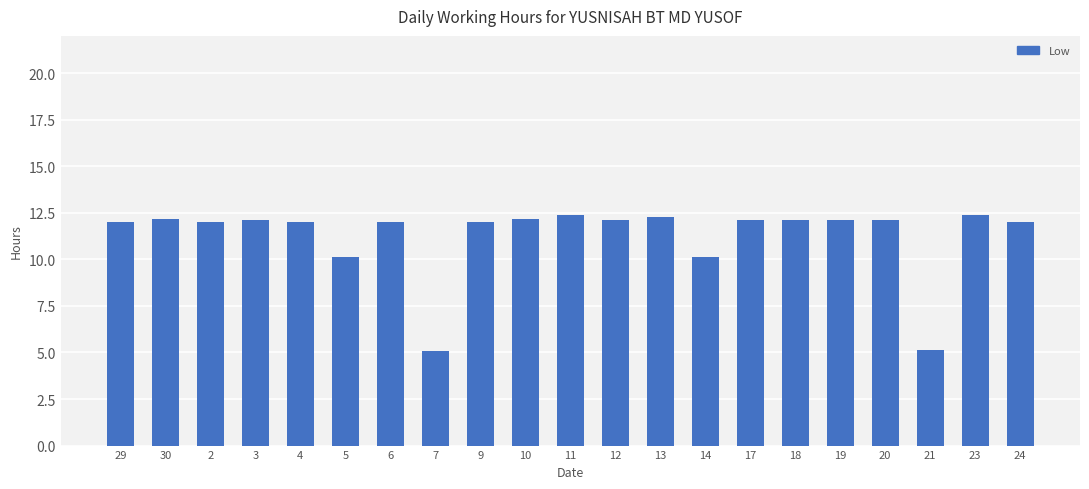

What is the label of the 3rd bar from the right?

21